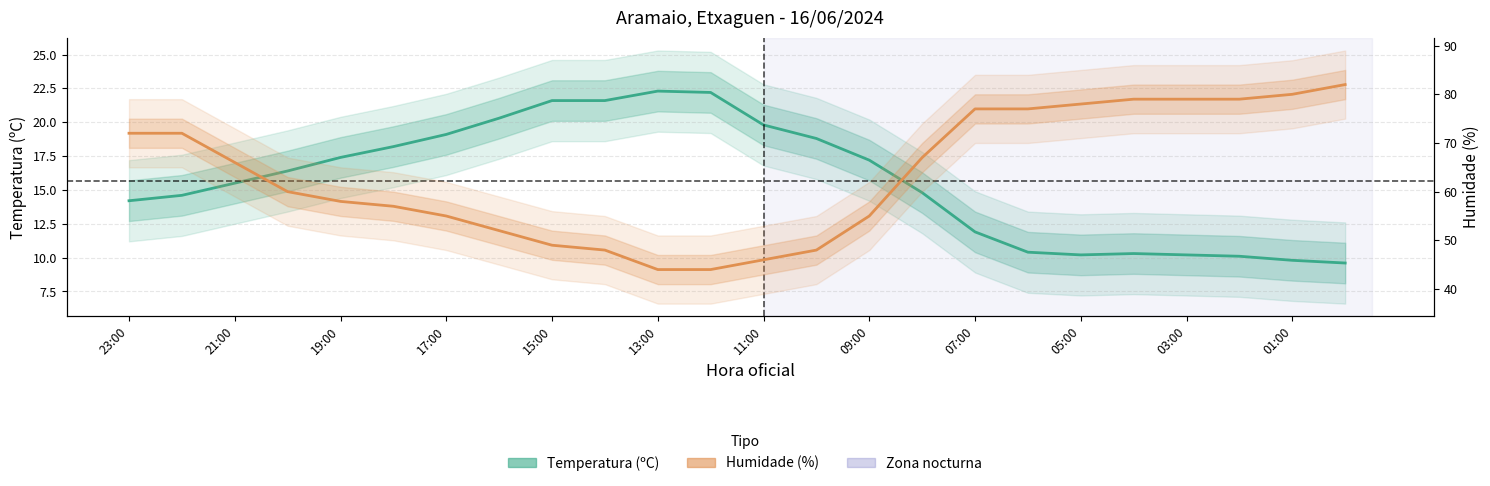

How many values in the Humidade (%) series exceed 66?

11